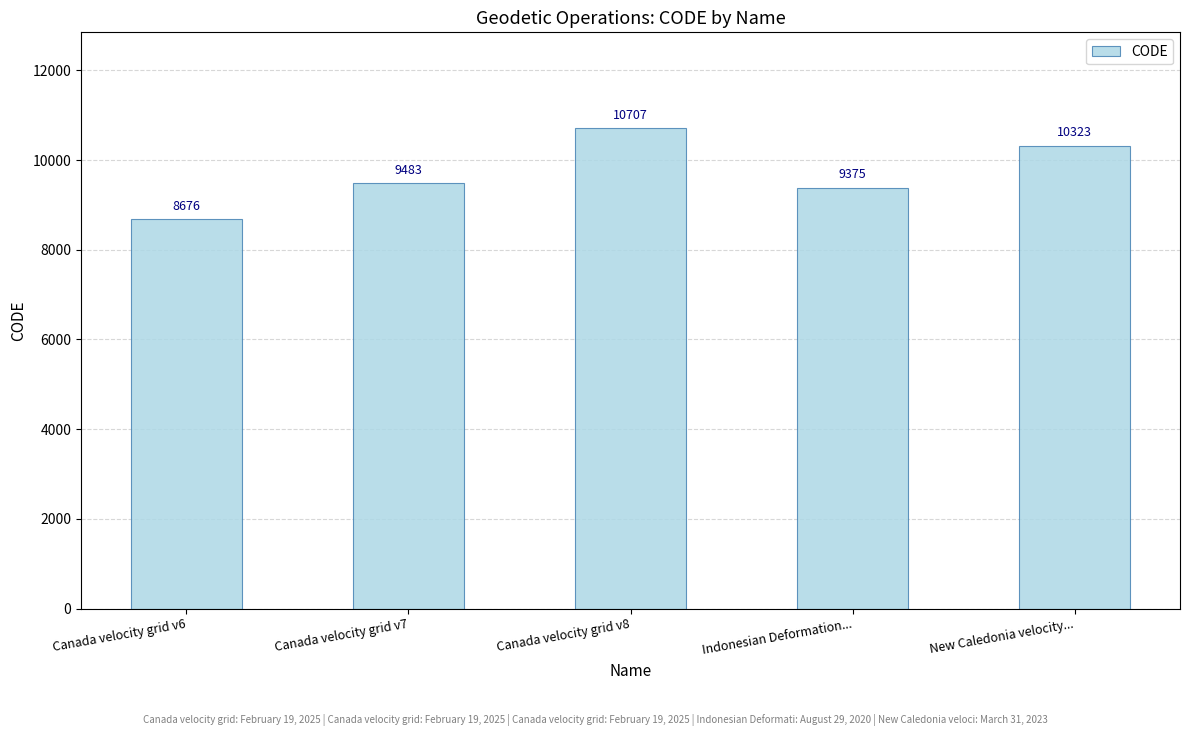

Rank the categories by value from highest to lowest.

Canada velocity grid v8, New Caledonia velocity..., Canada velocity grid v7, Indonesian Deformation..., Canada velocity grid v6